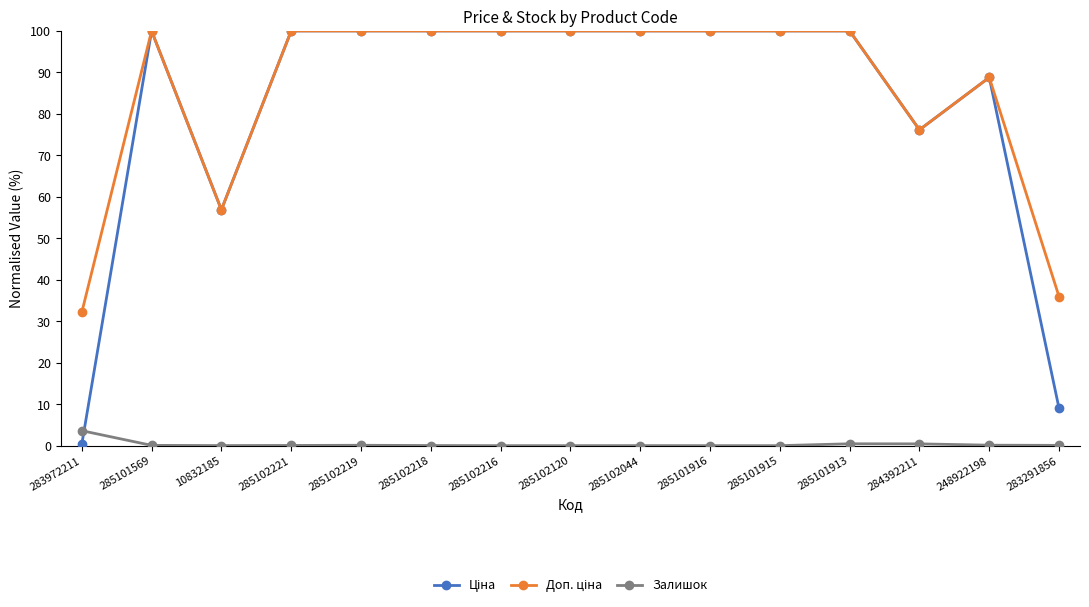

At how many categories does at least one series exceed 74?

12